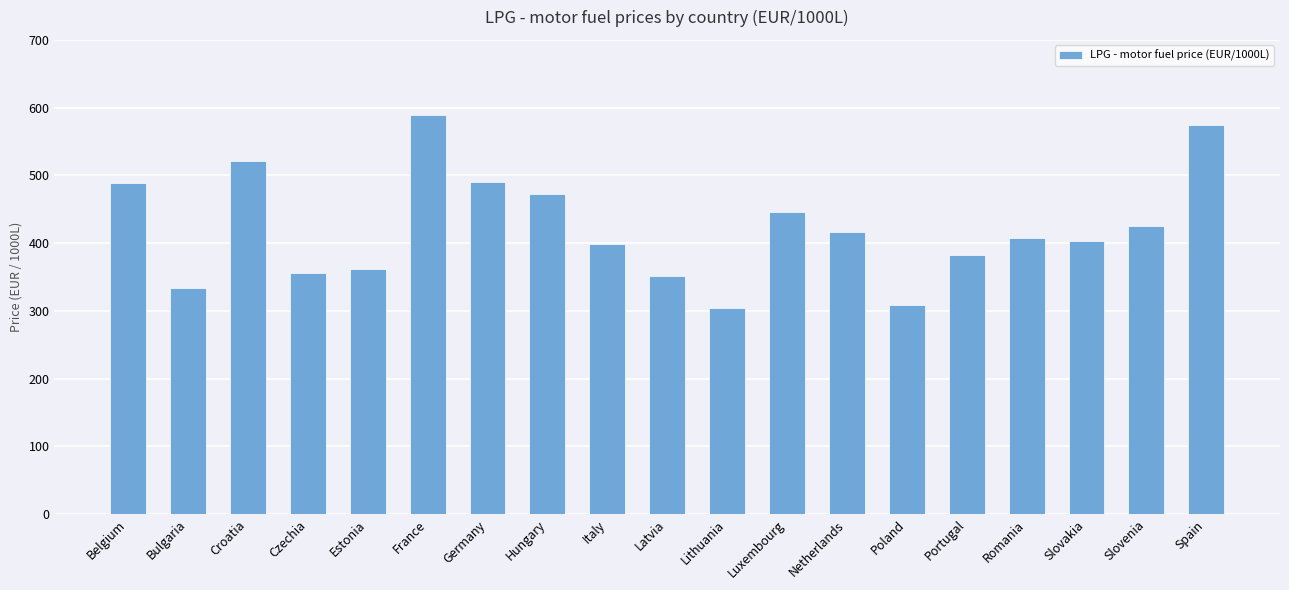

What is the difference between the maximum and minimum values?

284.9